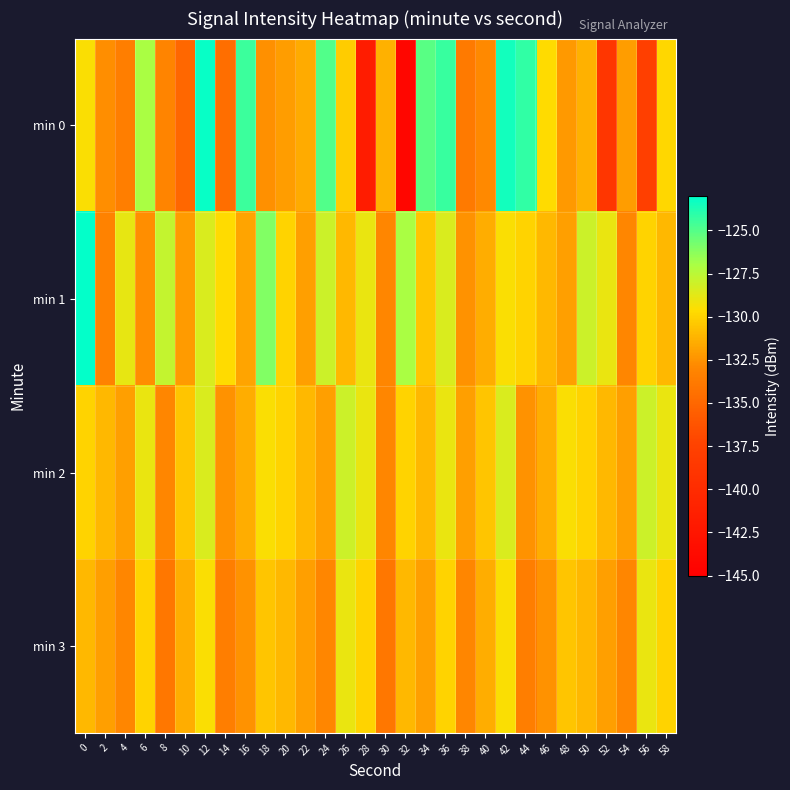

Between 24 and 42, which series saw the biggest shift?

min 2